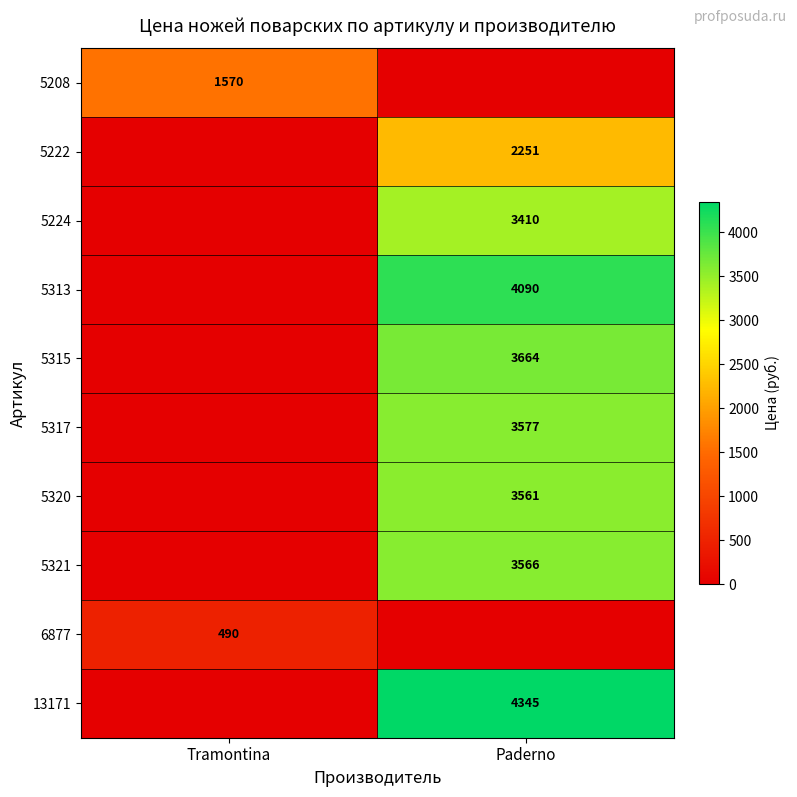

True or false: 5208 has a value of 1570 at Tramontina.

True